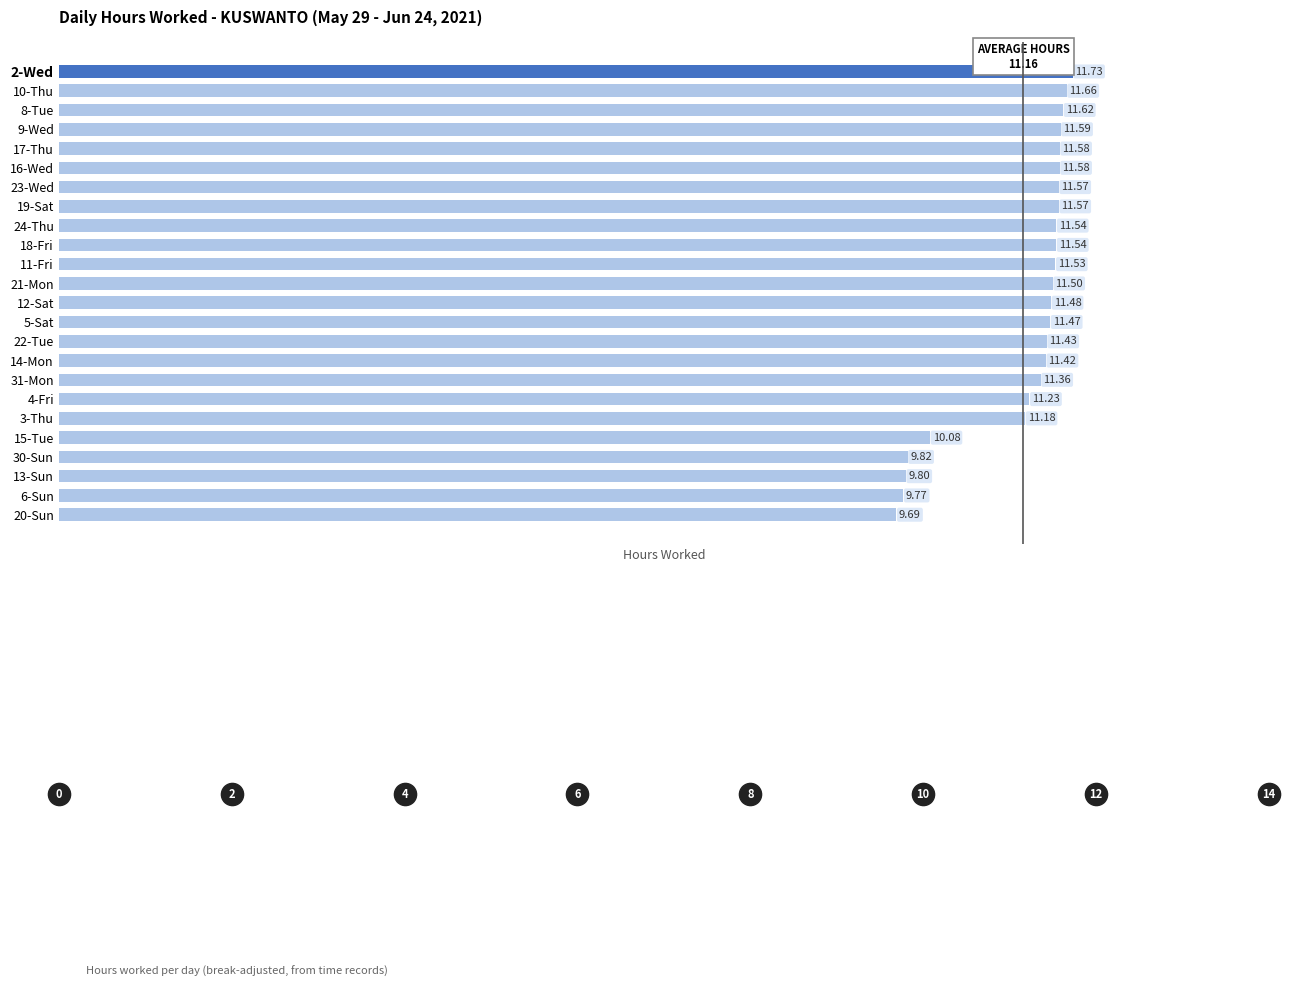

Which category has the lowest value across all series?

20-Sun